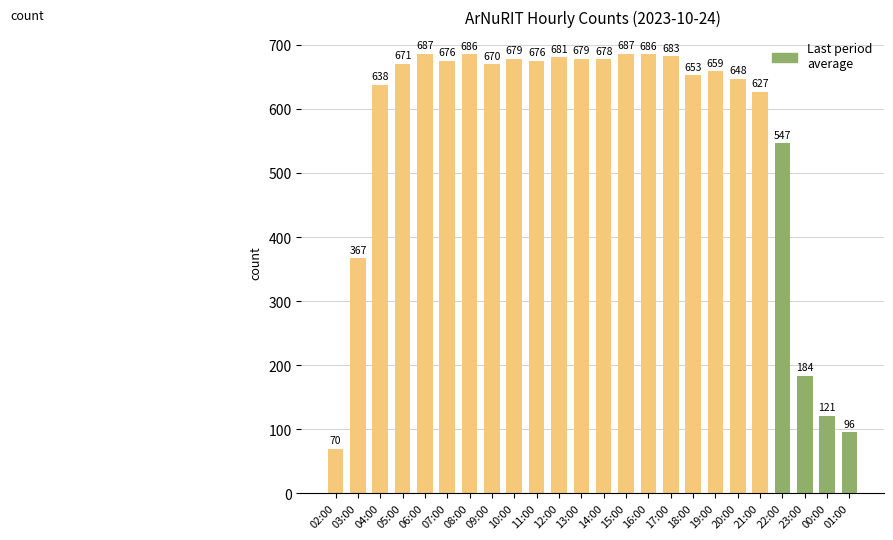

What position from the right is 09:00?

13